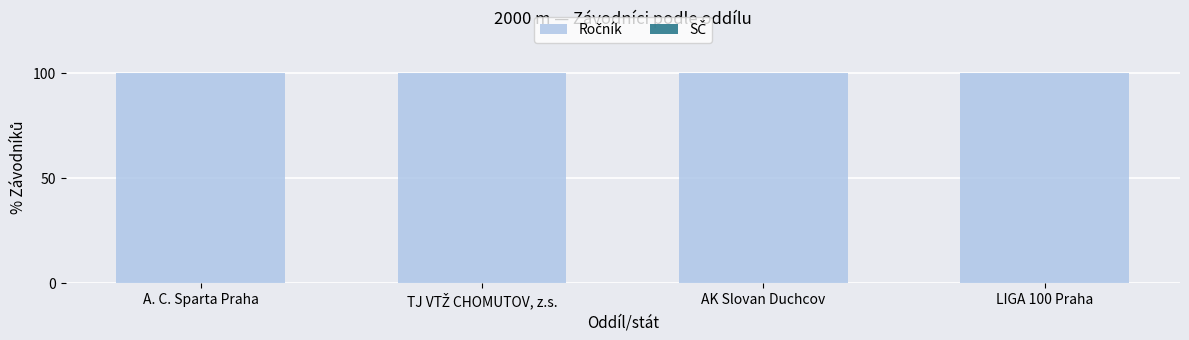

What position from the right is AK Slovan Duchcov?

2